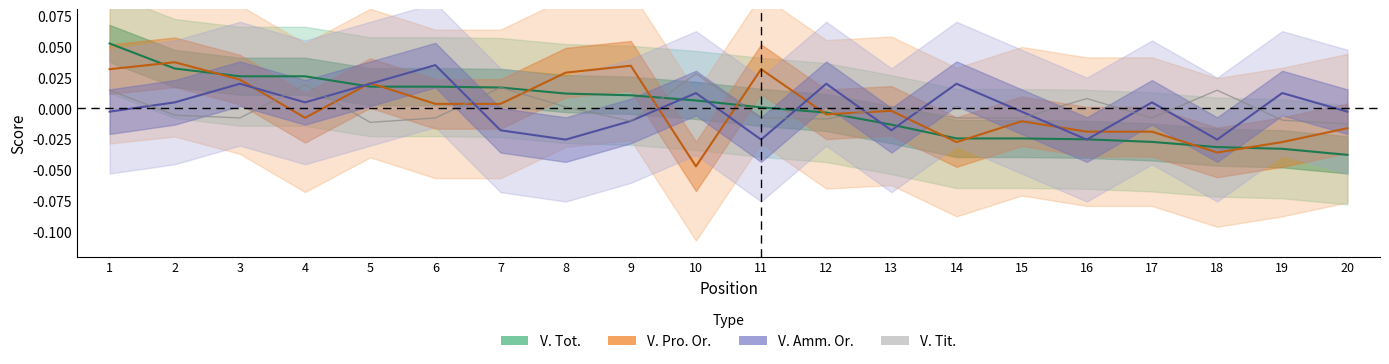

Between which two adjacent categories do V. Tit. and V. Amm. Or. first intersect?

1 and 2